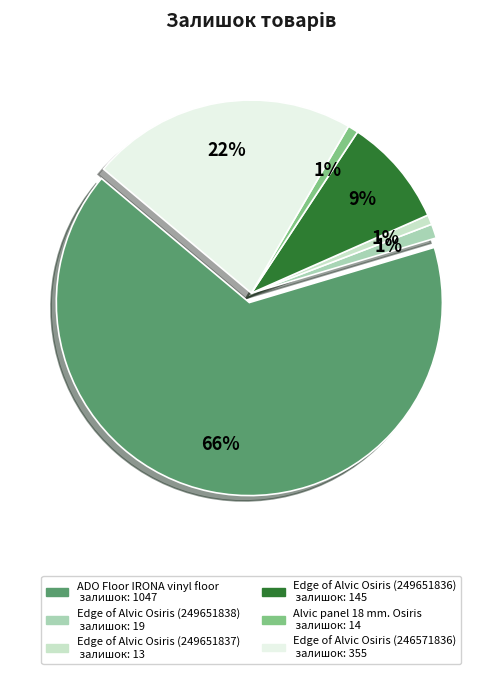

What percentage do Edge of Alvic Osiris (249651838) and Edge of Alvic Osiris (246571836) together represent?

23.5%